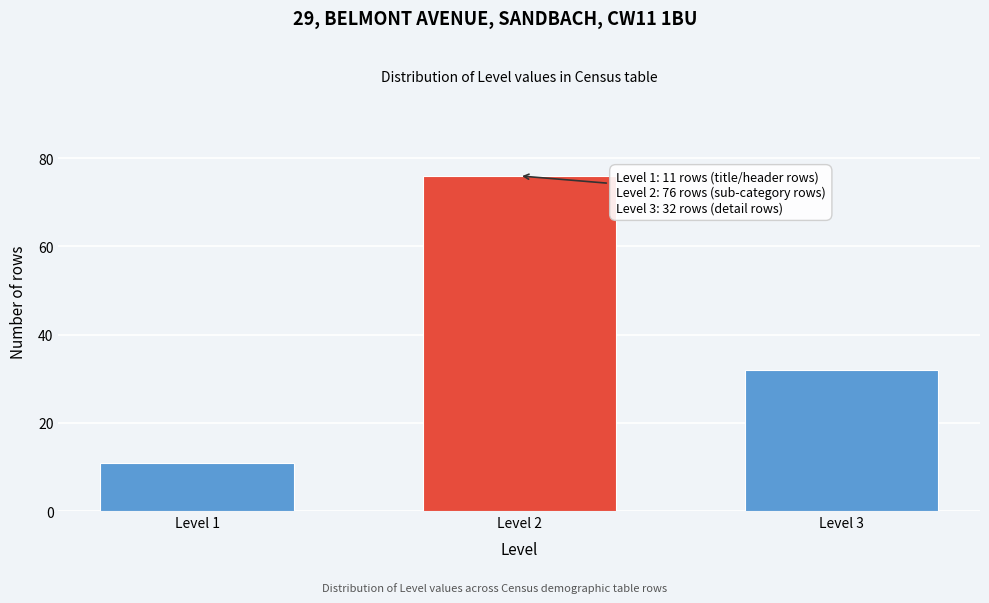

Reading right to left, list all the values displayed in this chart.

32	76	11